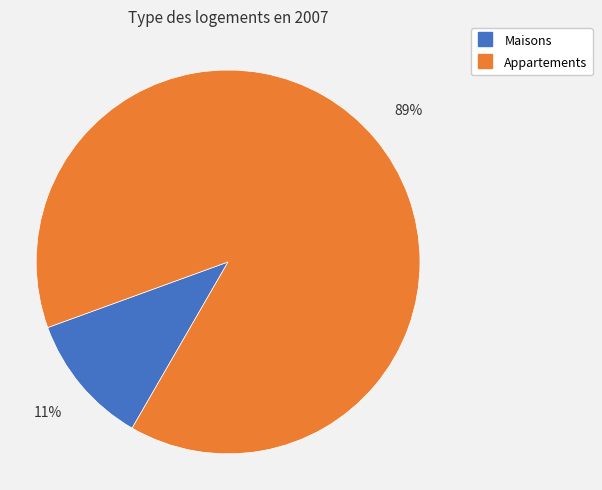

Is there any slice that represents more than half of the pie?

Yes